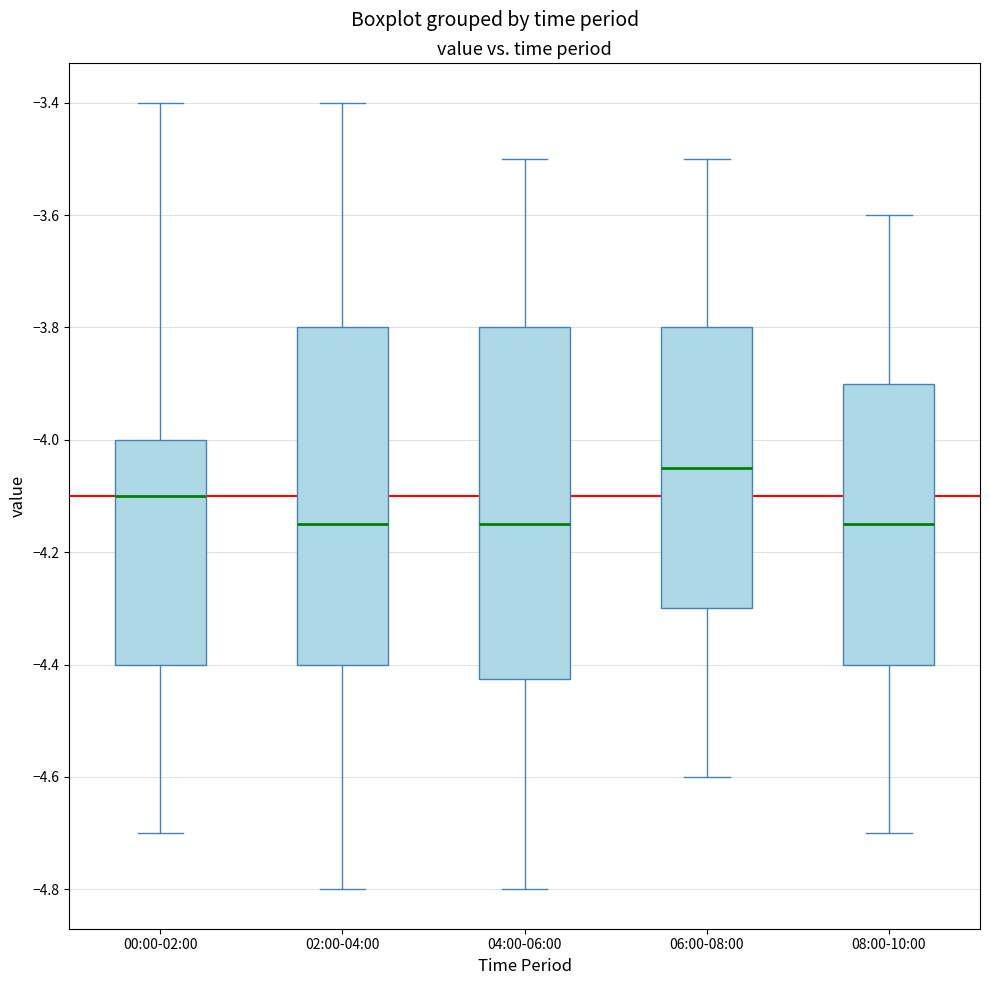

Reading left to right, read every box against the y-axis: the position of its median line, the range the box covers, and the ends of its whiskers. The values are not printed on the chart, so give them approximately, as read against the axis.

00:00-02:00: median -4.10, box -4.40 to -4.00, whiskers -4.70 to -3.40
02:00-04:00: median -4.14, box -4.40 to -3.80, whiskers -4.80 to -3.40
04:00-06:00: median -4.14, box -4.42 to -3.80, whiskers -4.80 to -3.50
06:00-08:00: median -4.04, box -4.30 to -3.80, whiskers -4.60 to -3.50
08:00-10:00: median -4.14, box -4.40 to -3.90, whiskers -4.70 to -3.60